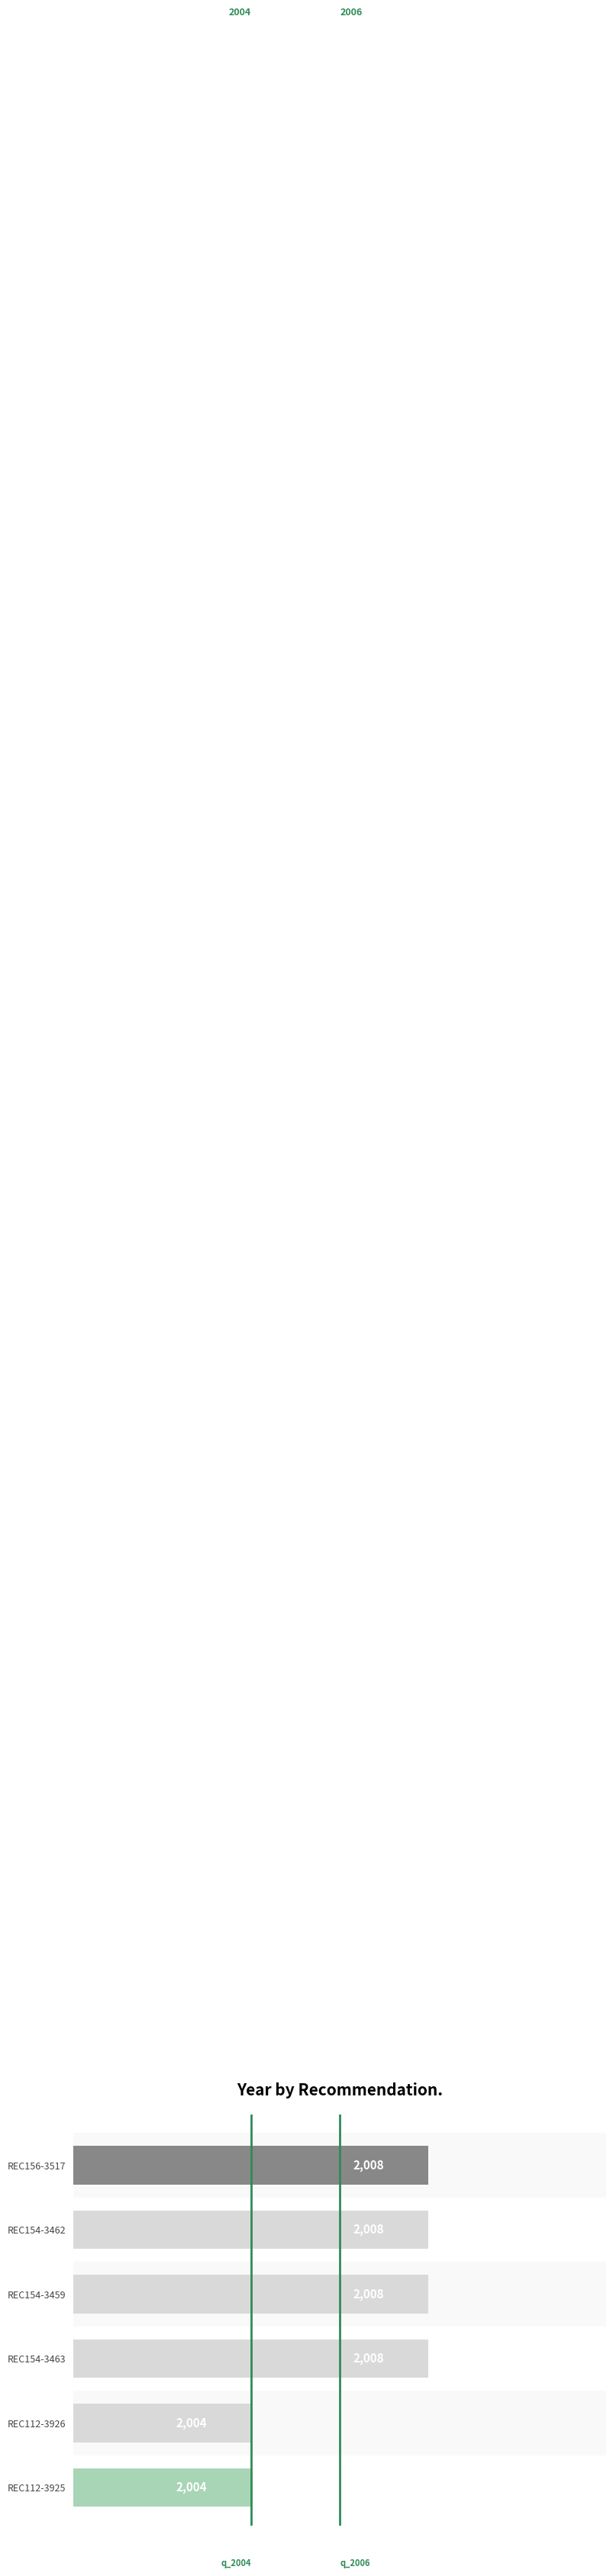

How many values are between 2004 and 2008?

6